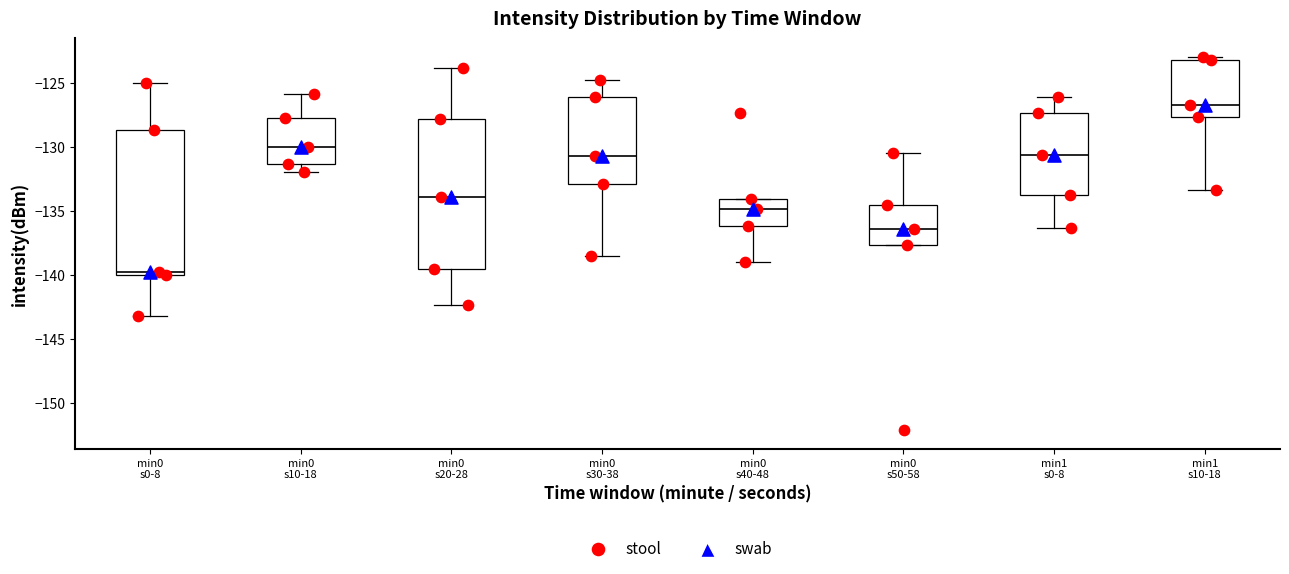

Reading left to right, read every box against the y-axis: the position of its median line, the range the box covers, and the ends of its whiskers. The values are not printed on the chart, so give them approximately, as read against the axis.

min0 s0-8: median -140.0 (just above the box's lower edge), box -140.0 to -128.5, whiskers -143.0 to -125.0
min0 s10-18: median -130.0, box -131.5 to -127.5, whiskers -132.0 to -126.0
min0 s20-28: median -134.0, box -139.5 to -128.0, whiskers -142.5 to -124.0
min0 s30-38: median -130.5, box -133.0 to -126.0, whiskers -138.5 to -124.5
min0 s40-48: median -135.0, box -136.0 to -134.0, whiskers -139.0 to -134.0
min0 s50-58: median -136.5, box -137.5 to -134.5, whiskers -137.5 to -130.5
min1 s0-8: median -130.5, box -134.0 to -127.5, whiskers -136.5 to -126.0
min1 s10-18: median -126.5, box -127.5 to -123.0, whiskers -133.5 to -123.0 (just above the box's upper edge)